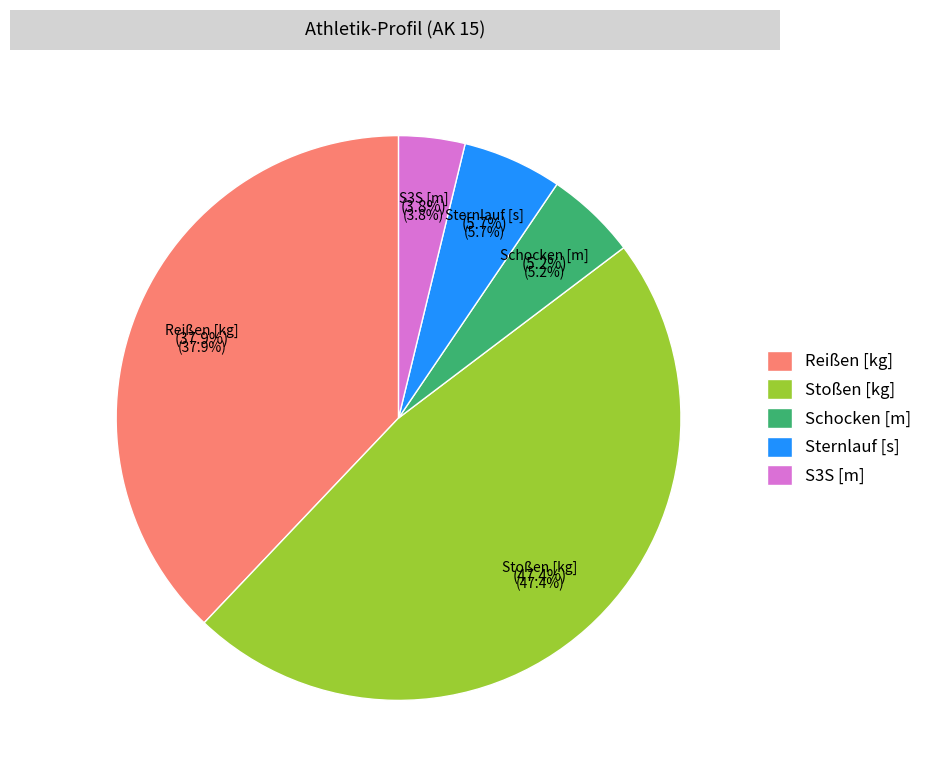

Combined, what portion of the pie is Stoßen [kg] and Sternlauf [s]?

53.1%